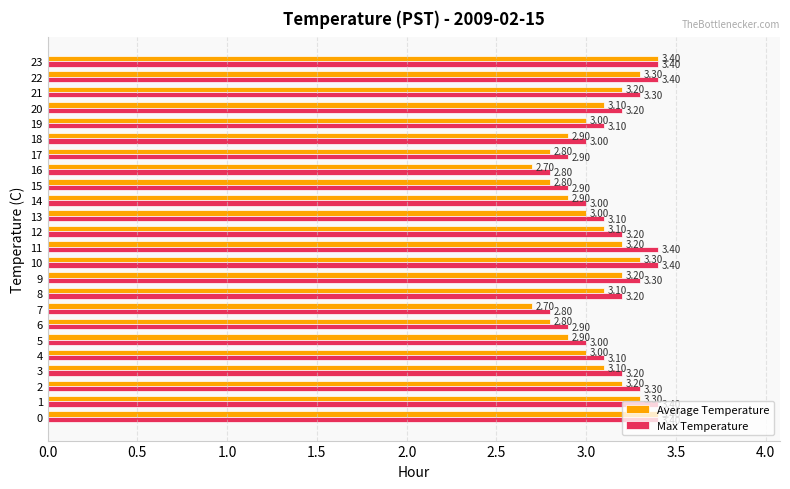

Which series has the largest range (max minus min)?

Average Temperature